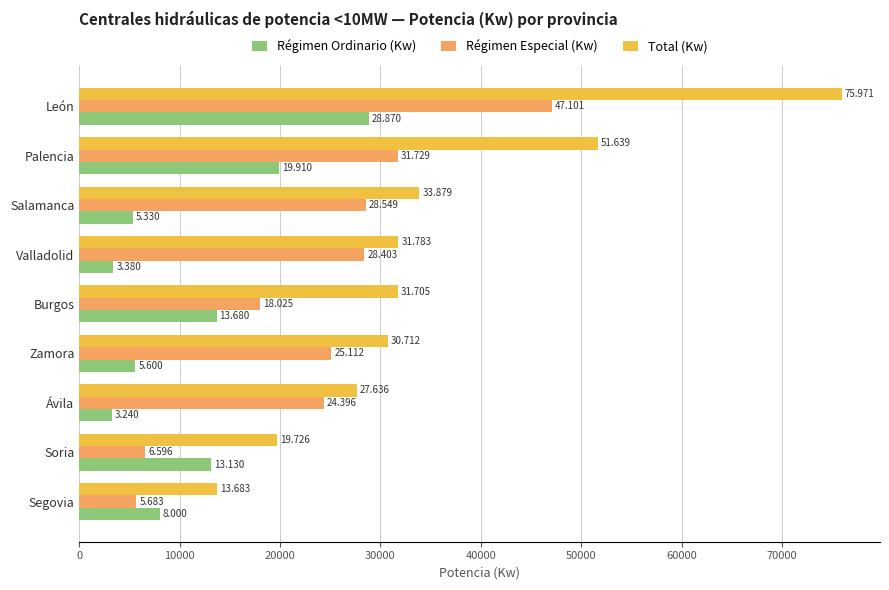

What are all the series names shown in the legend?

Régimen Ordinario (Kw), Régimen Especial (Kw), Total (Kw)